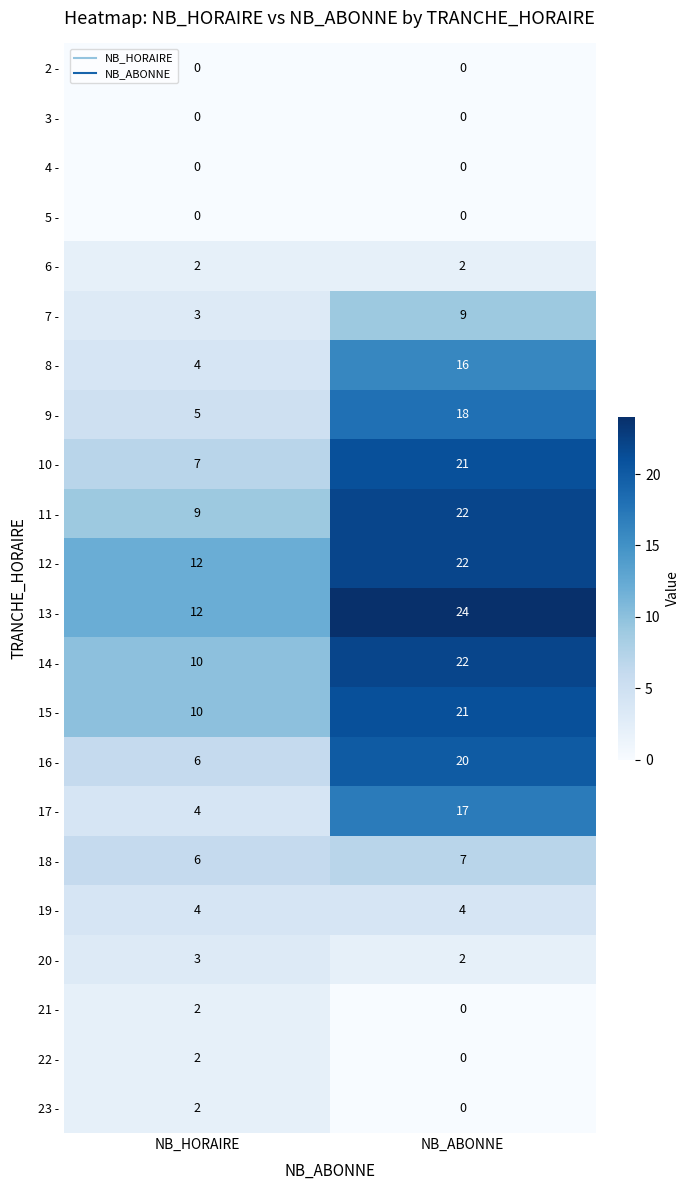

List the labels in order of 14 - value, largest first.

NB_ABONNE, NB_HORAIRE